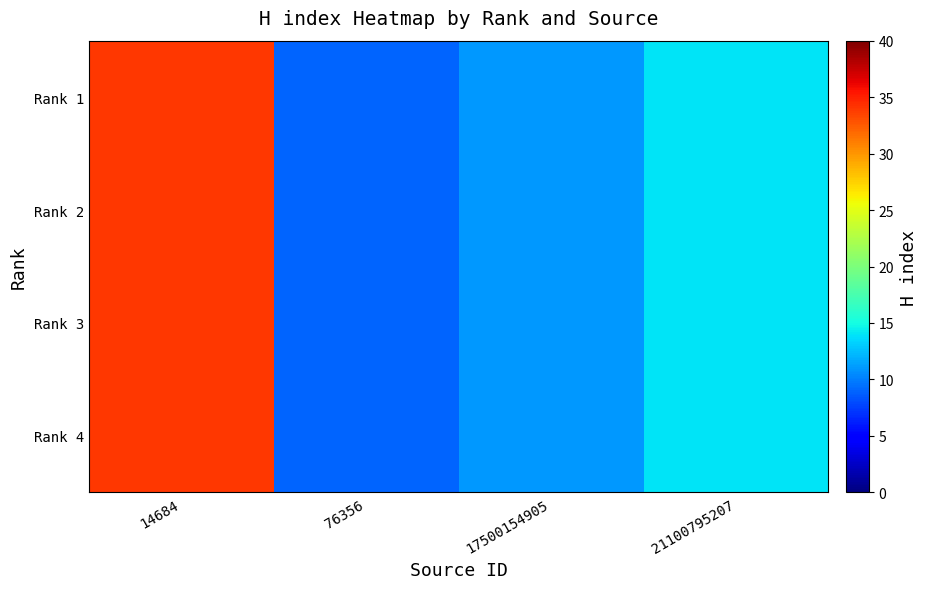

At which category is the sum across all series the highest?

14684